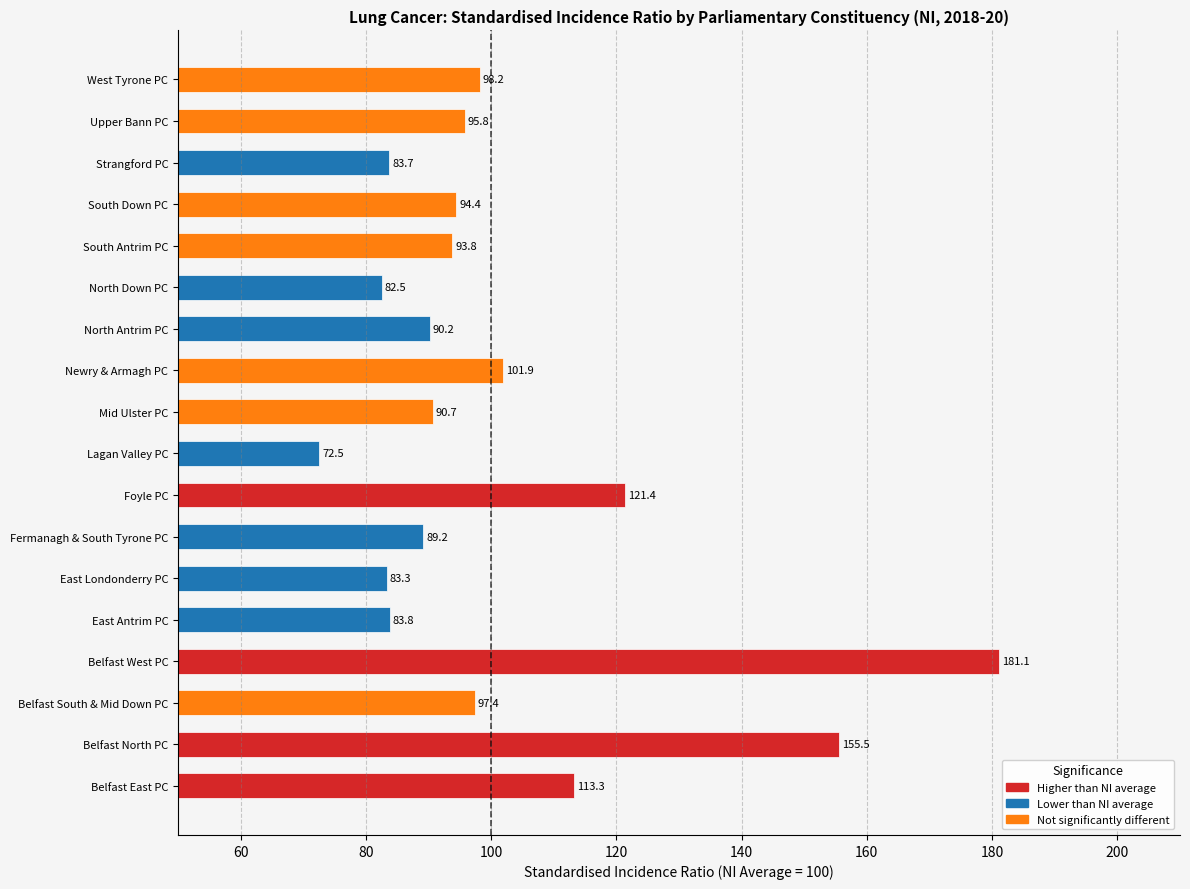

Between Strangford PC and North Antrim PC, which is larger?

North Antrim PC